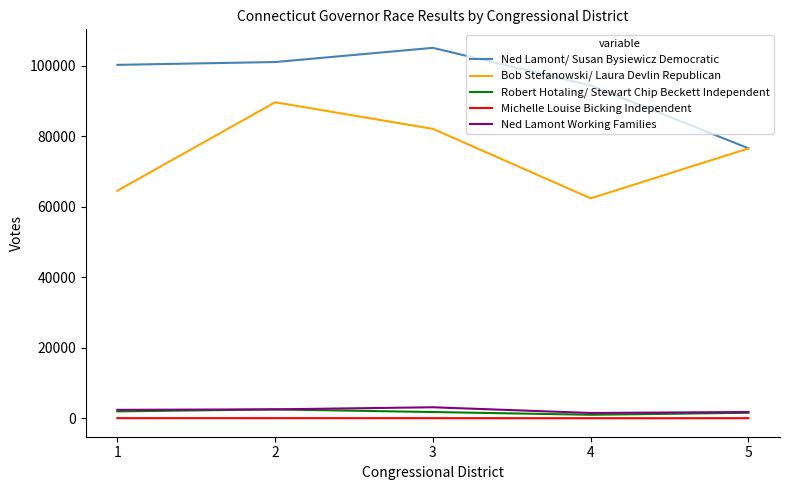

True or false: Michelle Louise Bicking Independent and Bob Stefanowski/ Laura Devlin Republican intersect in this chart.

False